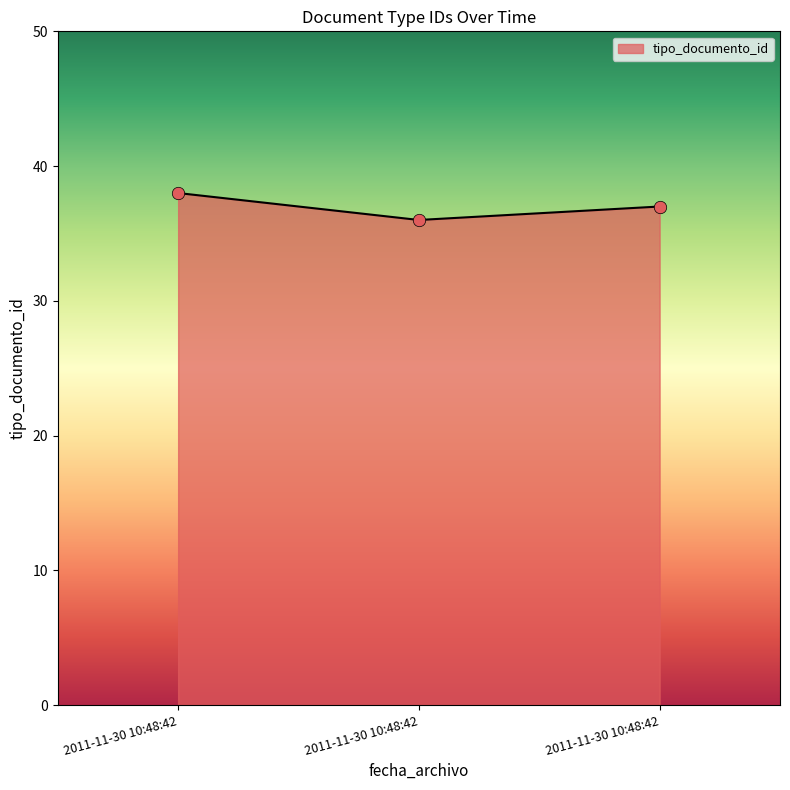

Approximately how many times larger is the value at 2011-11-30 10:48:42 compared to 2011-11-30 10:48:42?

1.1